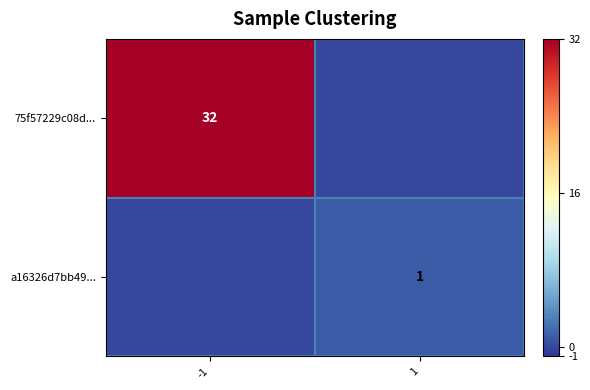

True or false: a16326d7bb49... has a value of 2 at 1.

False